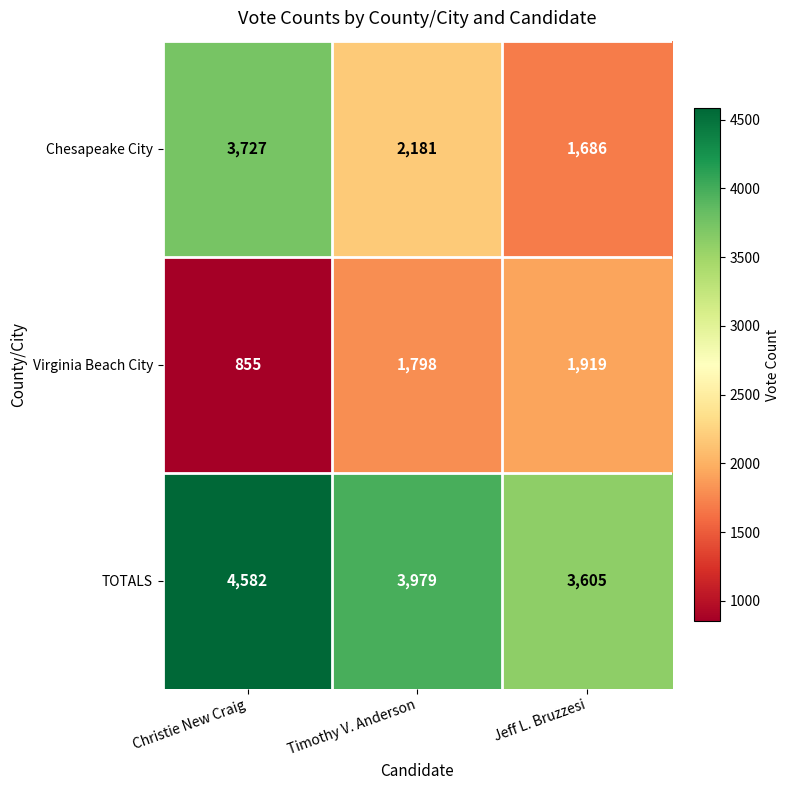

List the series in order of their peak value, lowest first.

Virginia Beach City, Chesapeake City, TOTALS